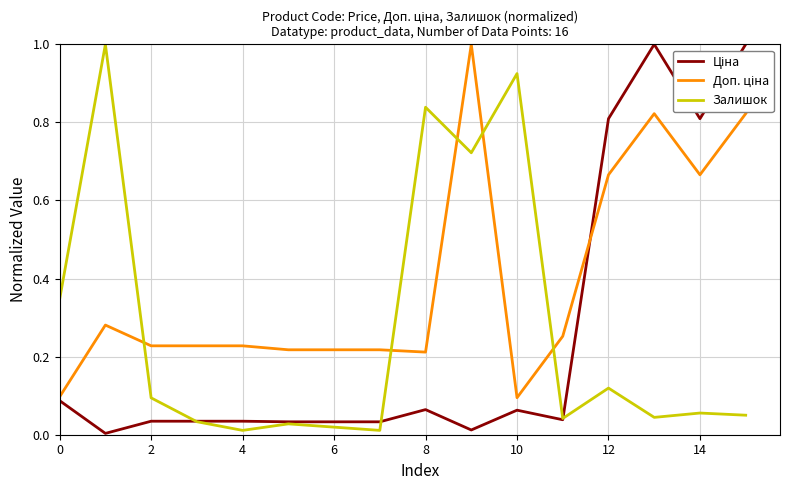

What is the maximum value shown in the chart?

1.0